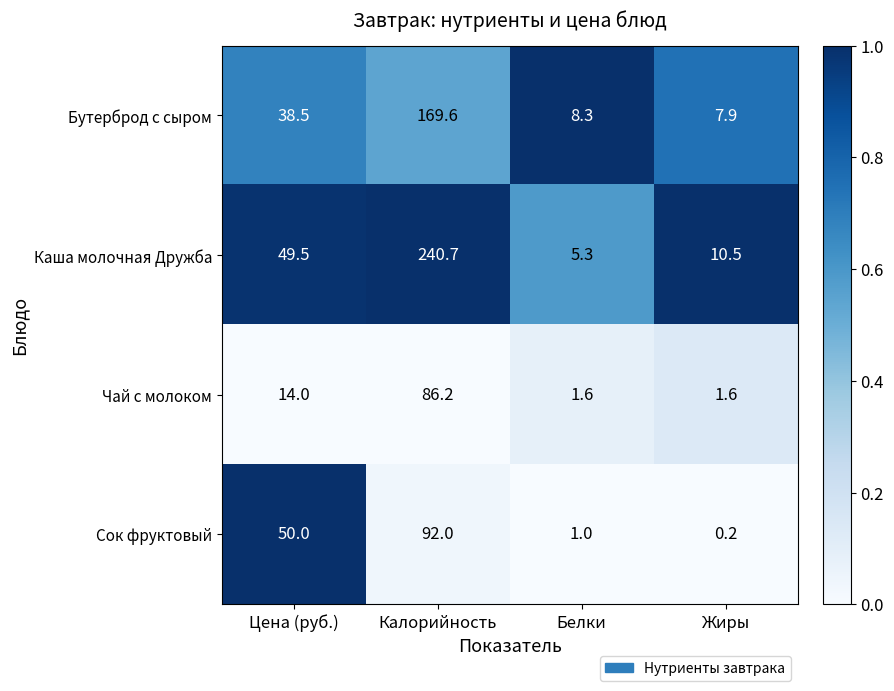

True or false: Чай с молоком has a value of 14.0 at Цена (руб.).

True